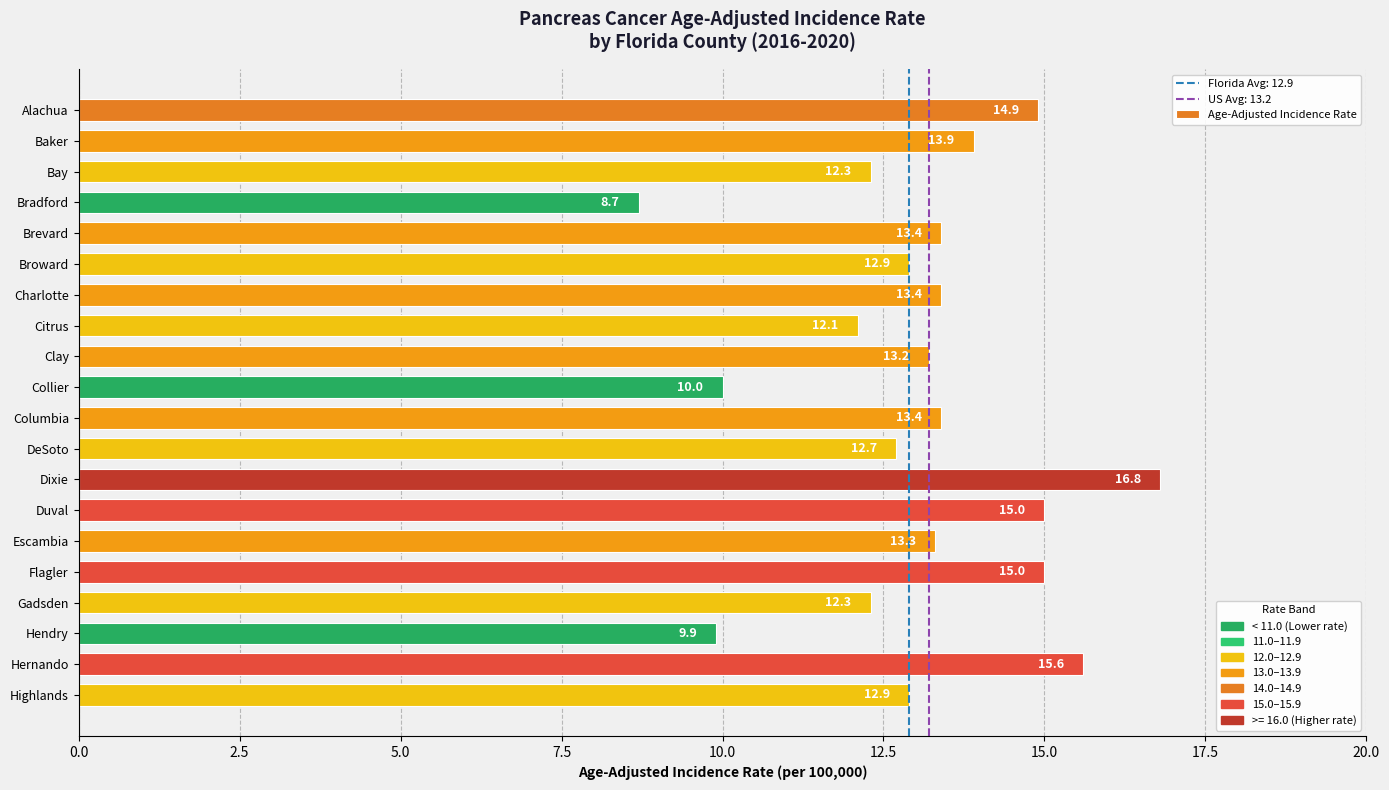

What is the label of the 12th bar from the top?

DeSoto